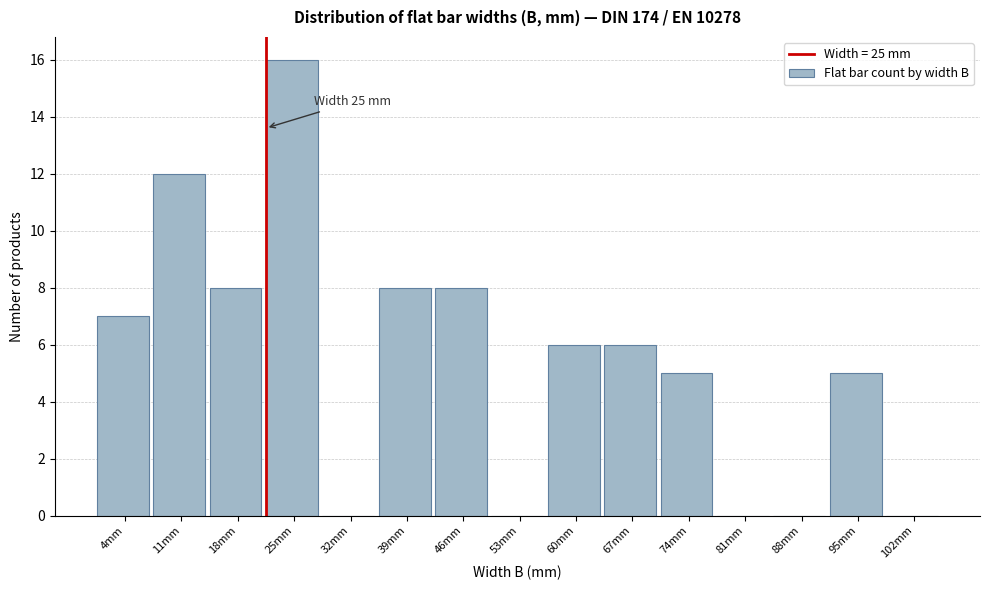

Reading left to right, extract all data points from this chart.

4mm=7	11mm=12	18mm=8	25mm=16	32mm=0	39mm=8	46mm=8	53mm=0	60mm=6	67mm=6	74mm=5	81mm=0	88mm=0	95mm=5	102mm=0